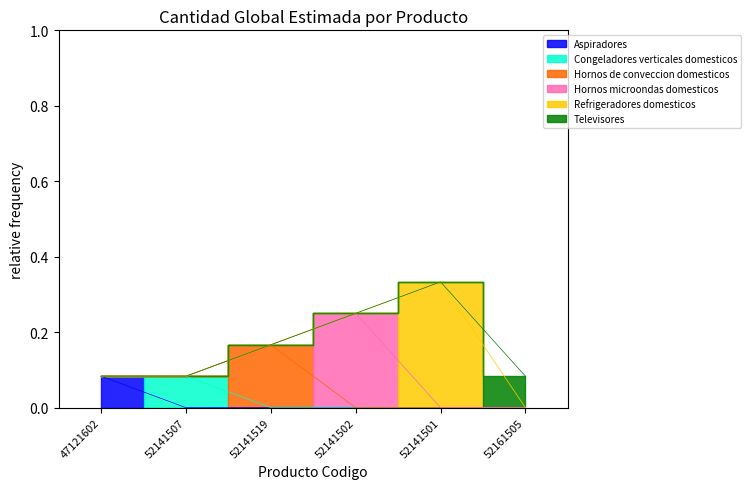

Does the chart contain stacked bars?

No